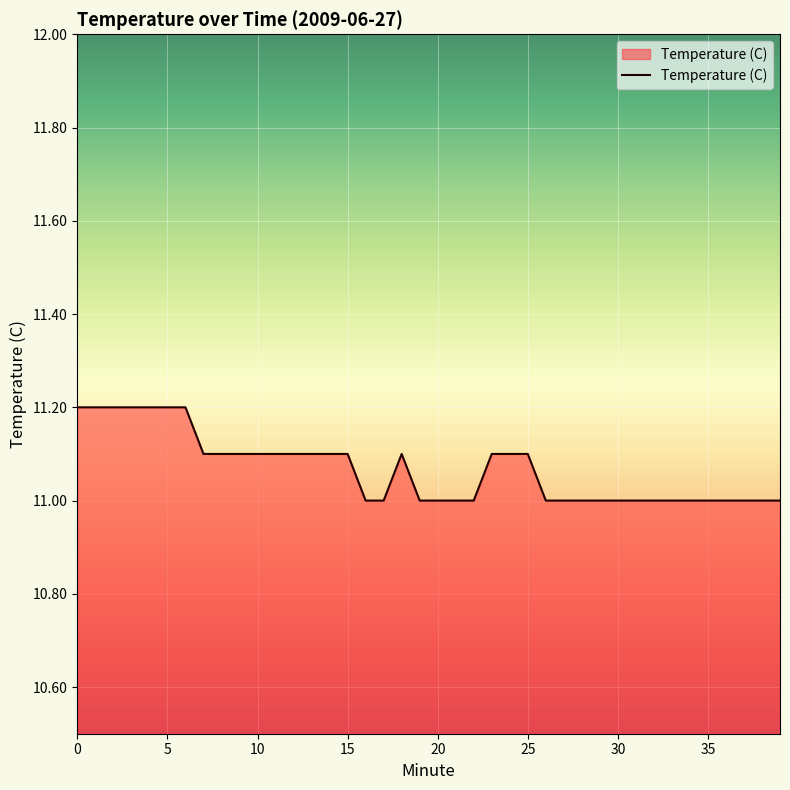

What is the smallest value displayed?

11.0